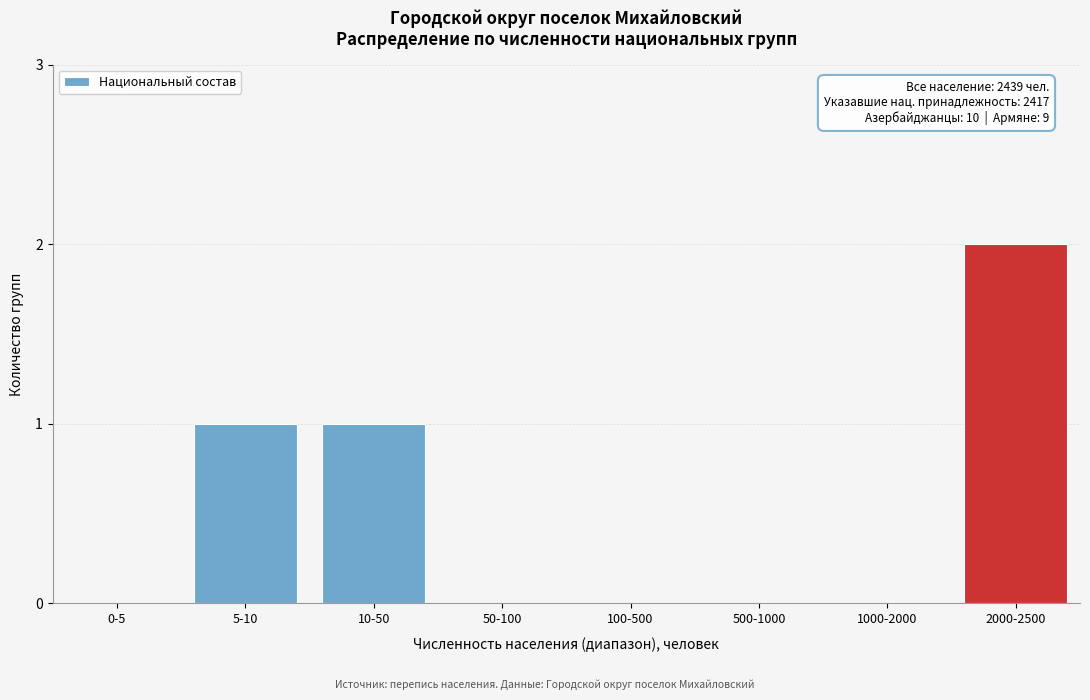

Reading right to left, transcribe all the data shown in this chart.

2000-2500=2	1000-2000=0	500-1000=0	100-500=0	50-100=0	10-50=1	5-10=1	0-5=0